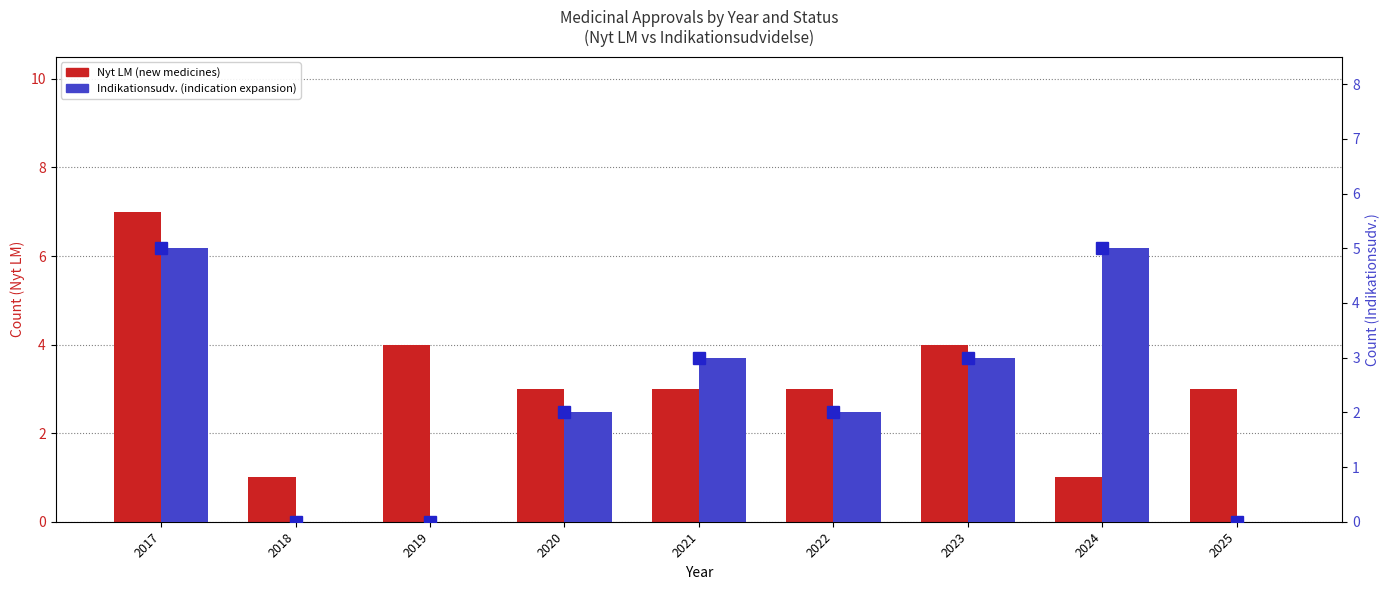

Does the chart contain stacked bars?

No